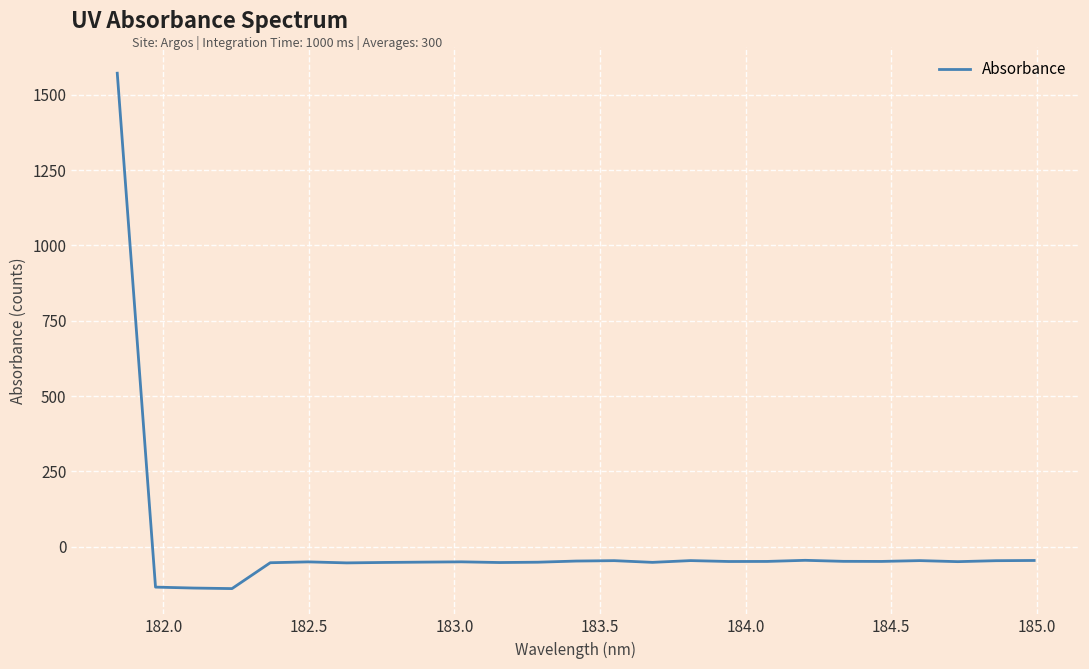

What is the maximum value shown in the chart?

1571.4